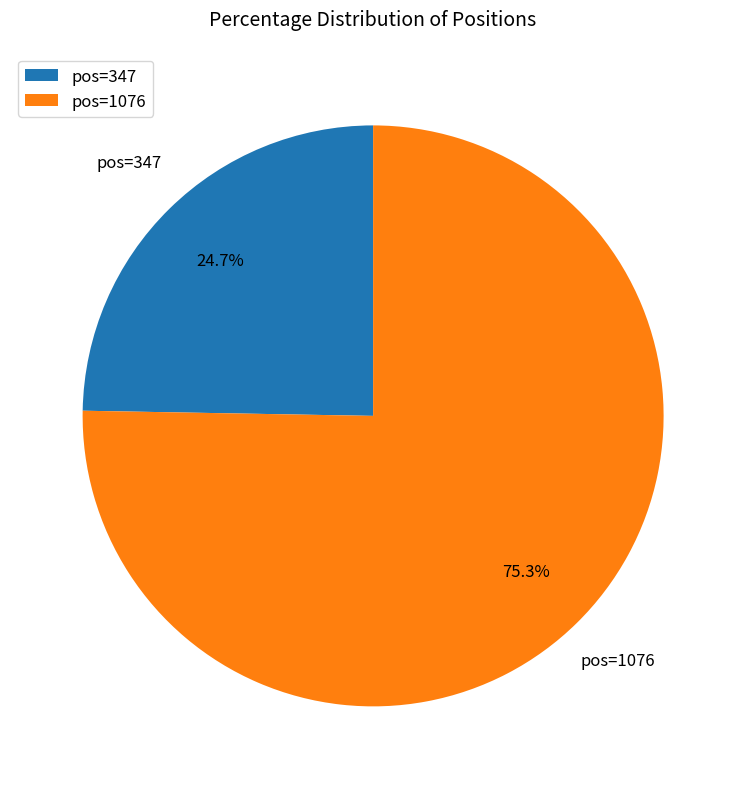

Is pos=347 the majority of the pie?

No